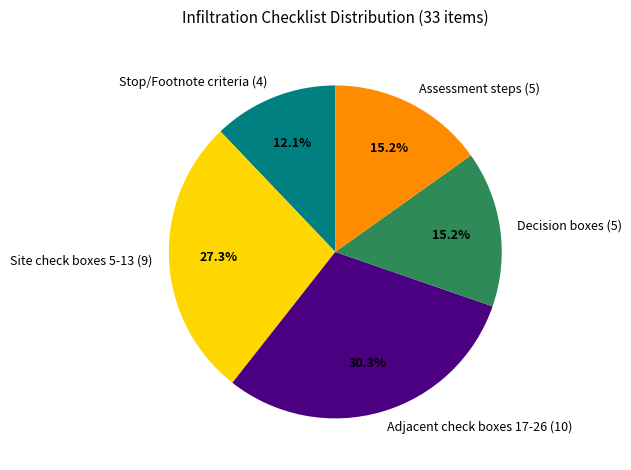

Which has a higher value, Site check boxes 5-13 (9) or Decision boxes (5)?

Site check boxes 5-13 (9)